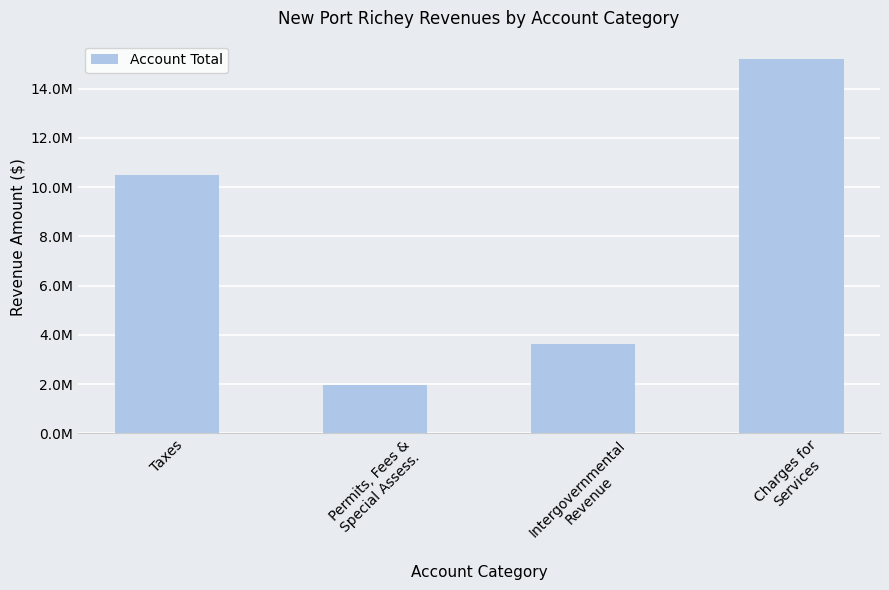

What is the approximate value at Charges for
Services?

15187395